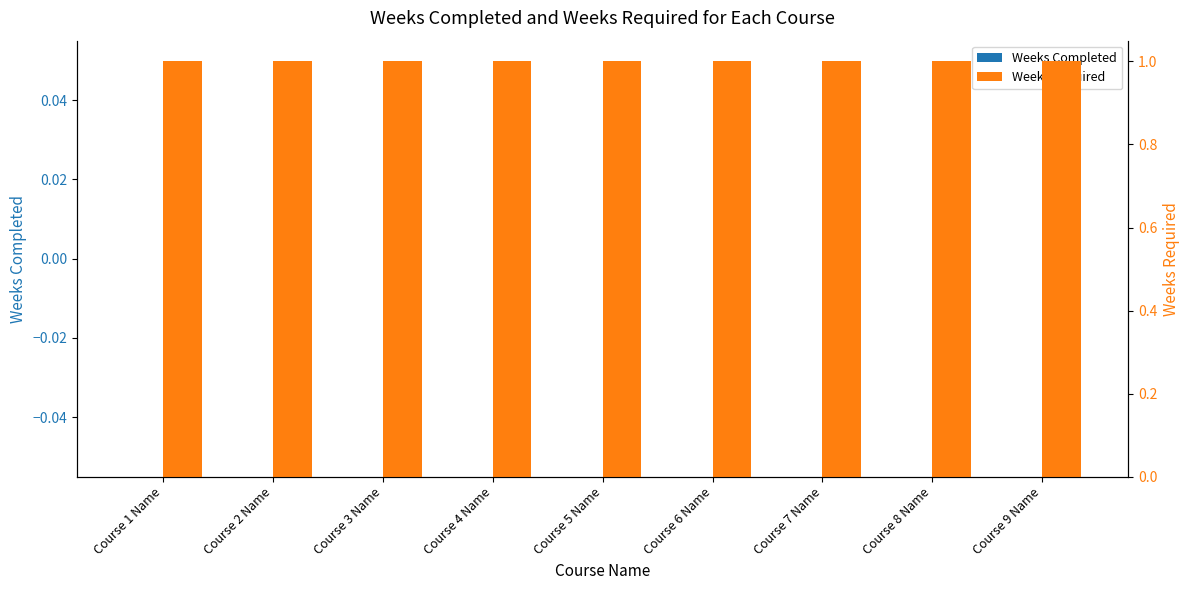

Is it true that Weeks Required equals 1 at Course 5 Name?

True